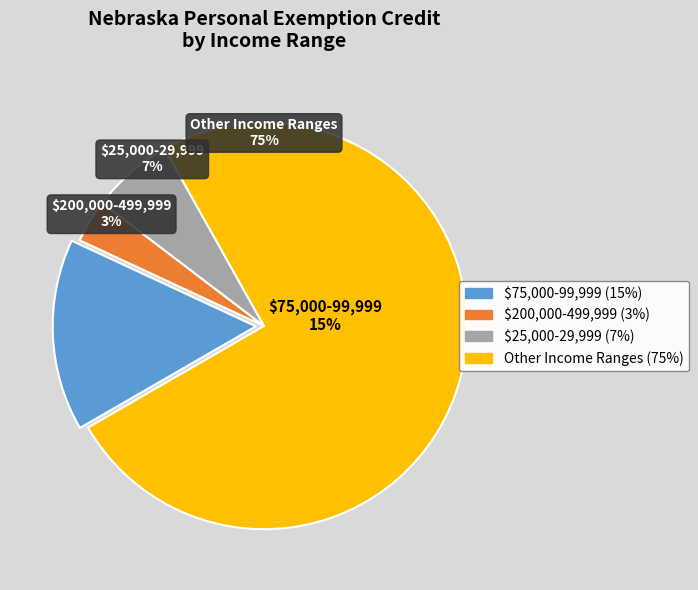

Is $10,000-14,999 the majority of the pie?

No